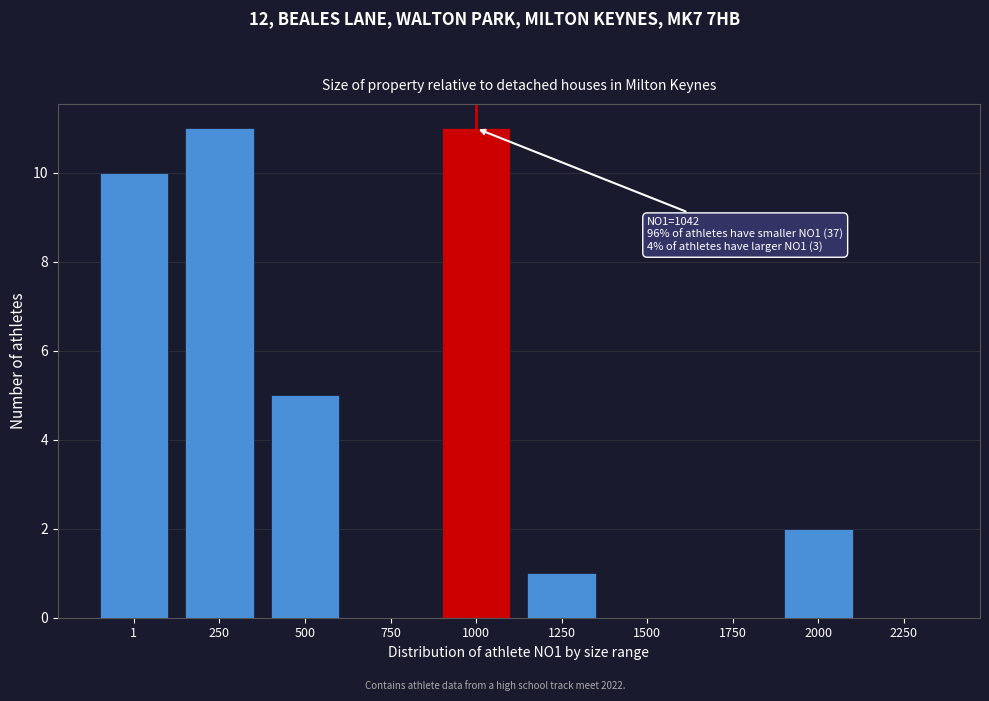

Reading left to right, list all the values displayed in this chart.

1=10	250=11	500=5	750=0	1000=11	1250=1	1500=0	1750=0	2000=2	2250=0